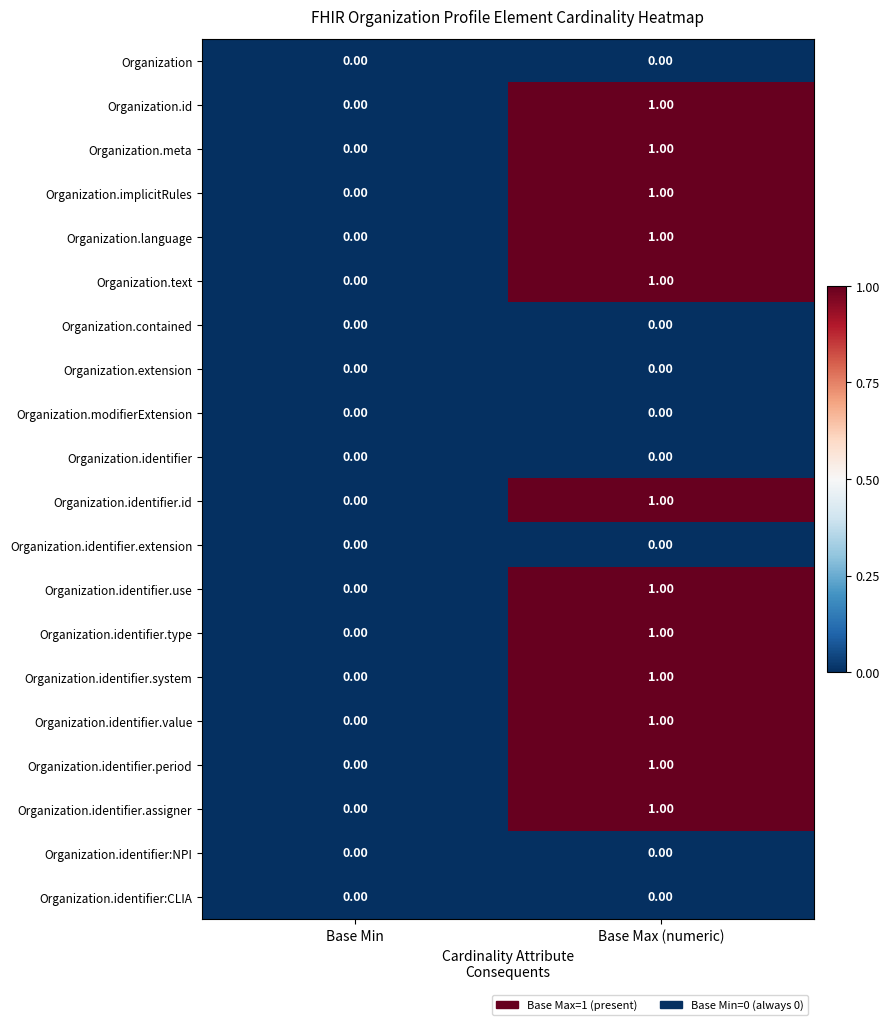

Which category has the highest value across all series?

Base Max (numeric)